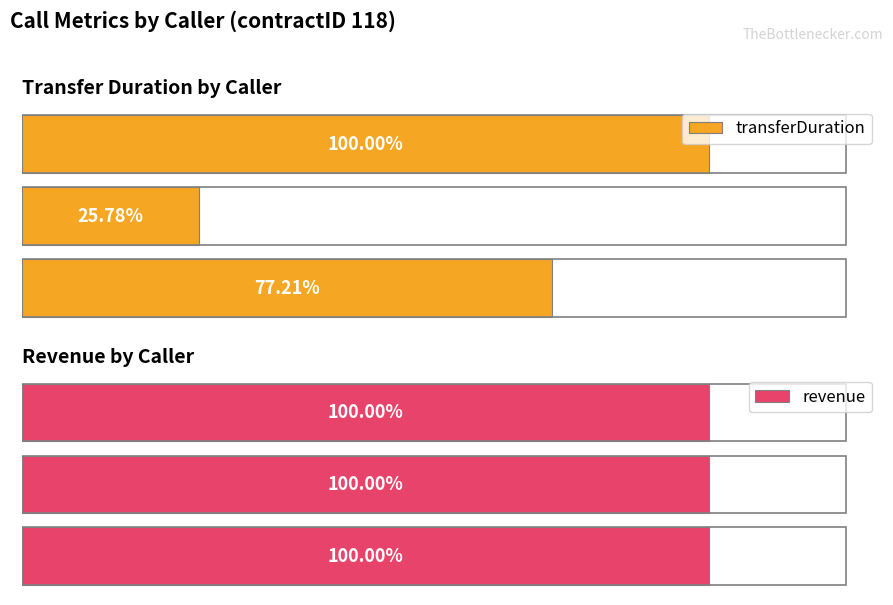

How many data points in transferDuration are less than 1111?

1